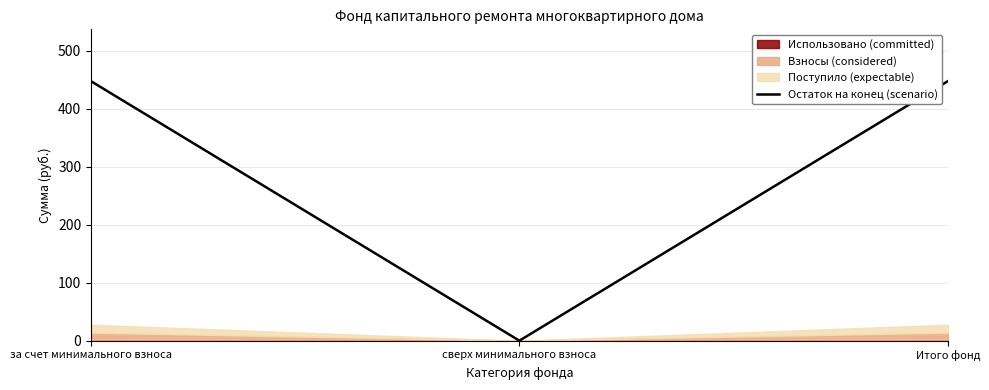

Reading left to right, list all the values displayed in this chart.

за счет минимального взноса=447.1	сверх минимального взноса=0.0	Итого фонд=447.1